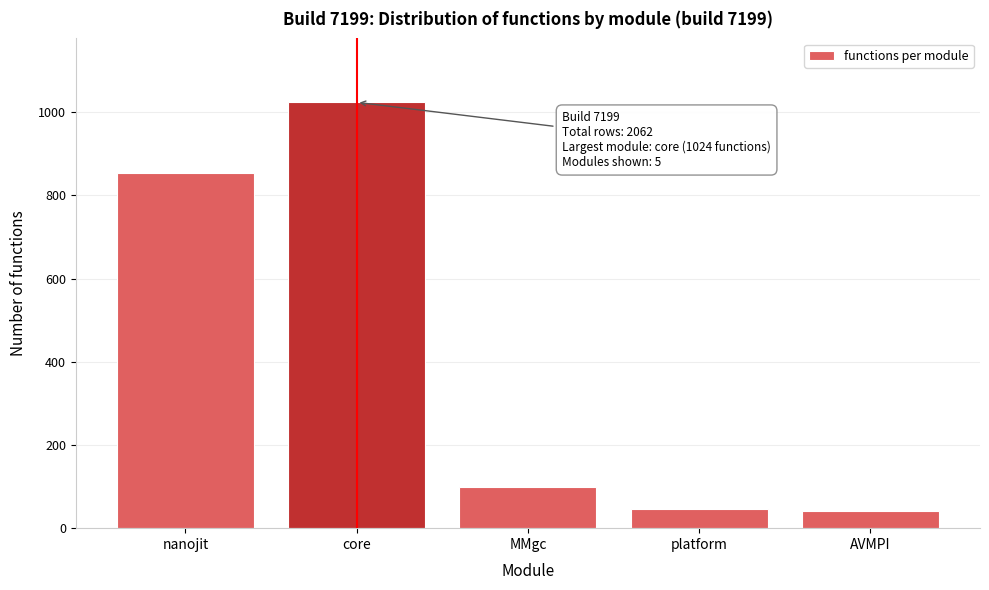

What is the sum of the values at MMgc and platform?

143